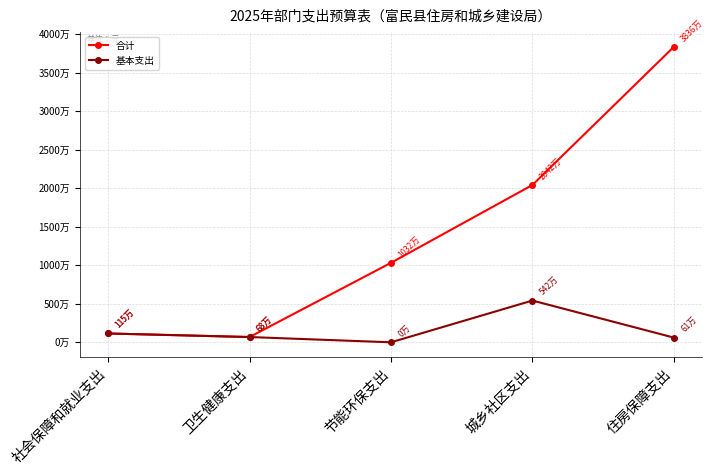

Is this an area chart (filled region under the line)?

No